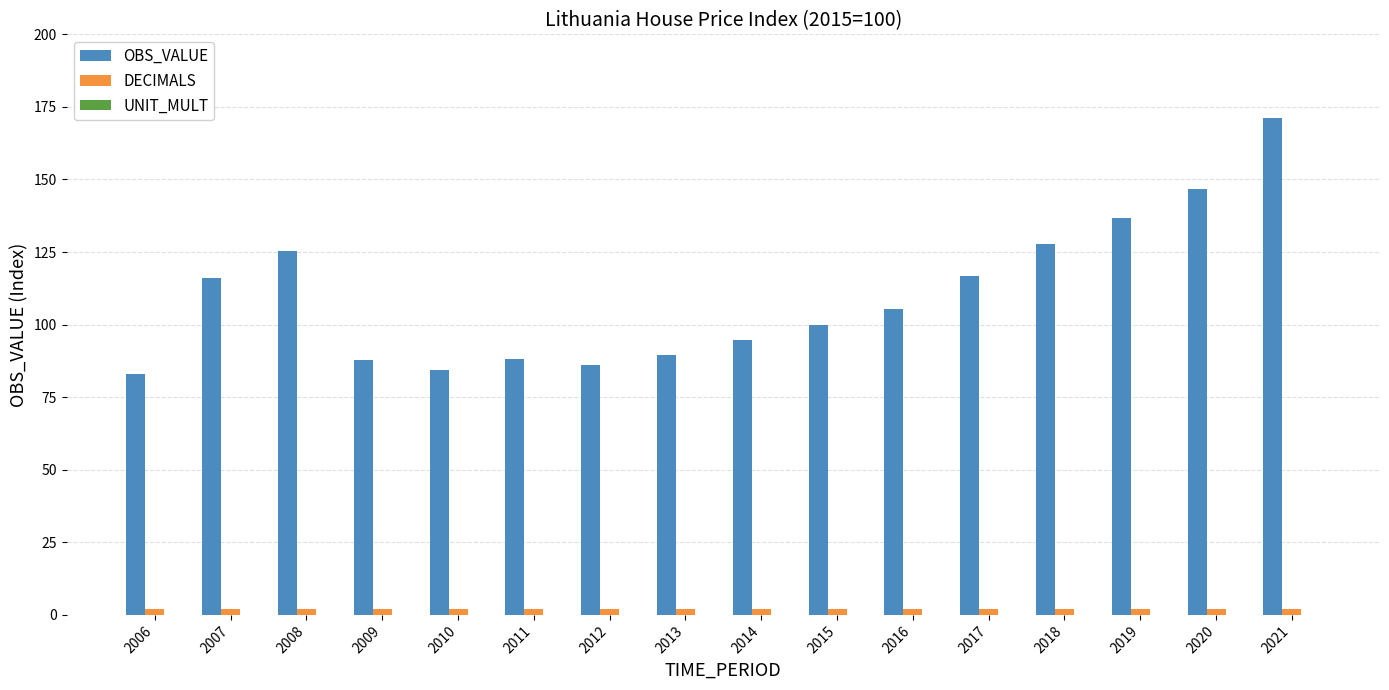

Which label corresponds to the largest value in the chart?

2021